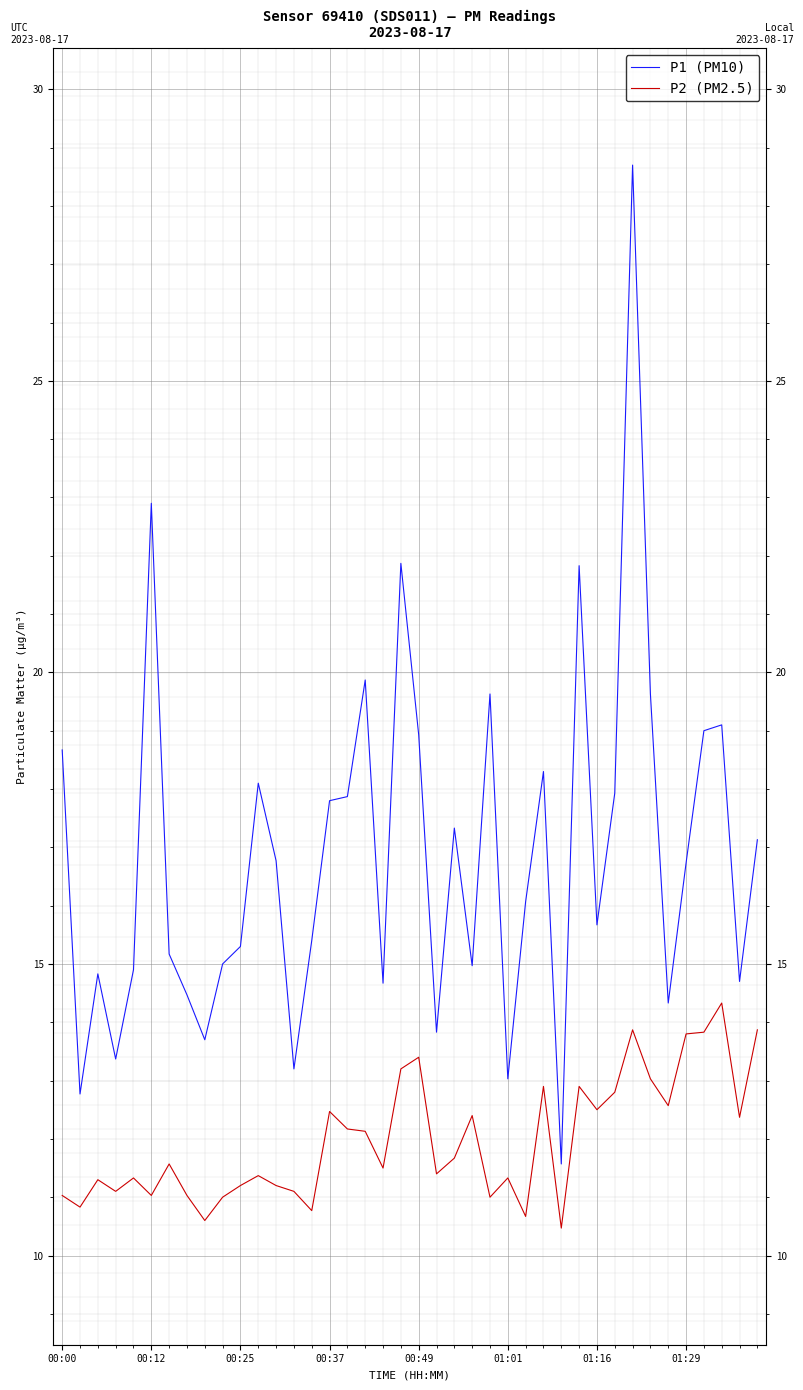

What is the difference between the maximum and minimum values in the P1 (PM10) series?

17.1